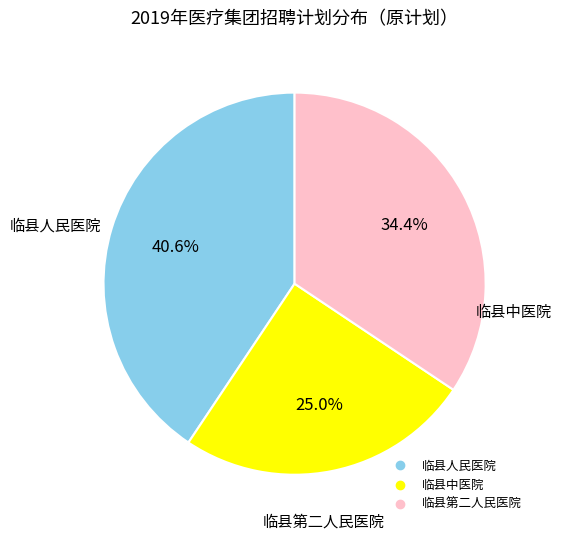

Is there any slice that represents more than half of the pie?

No